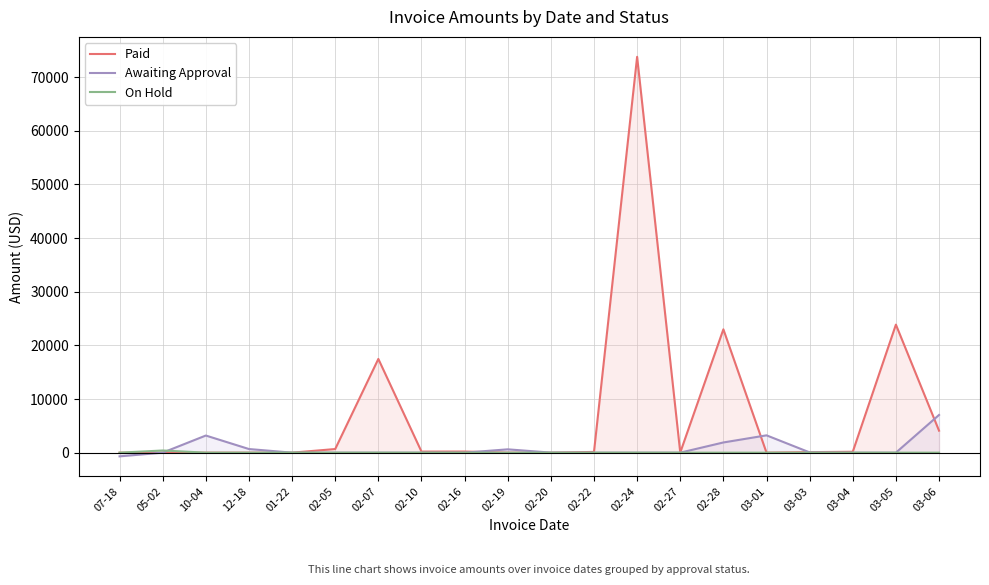

What is the label of the 9th point from the left?

02-16